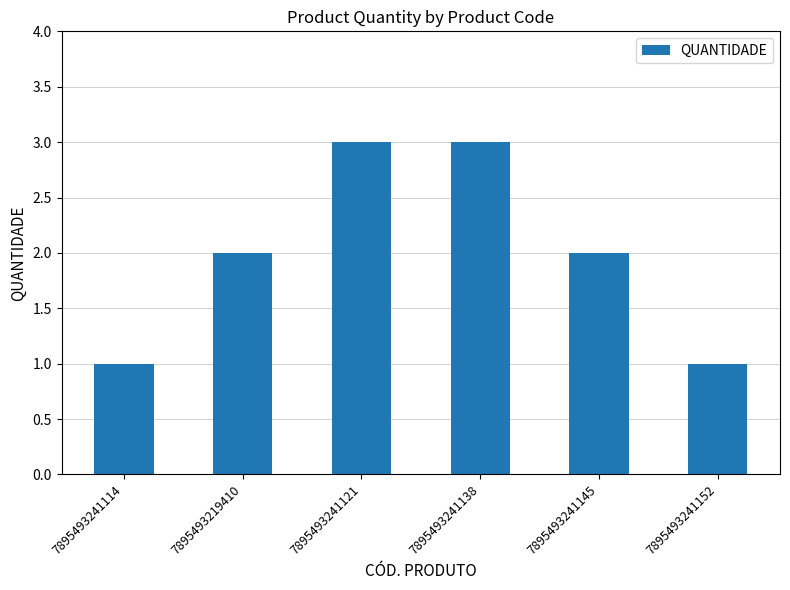

What position from the right is 7895493219410?

5